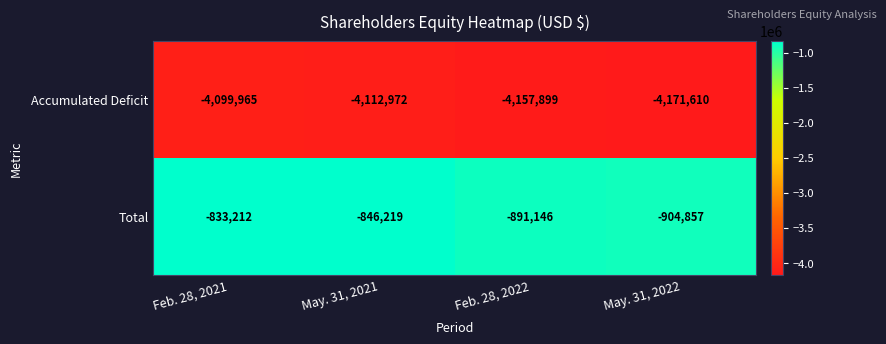

Reading left to right, transcribe all the data shown in this chart.

Accumulated Deficit: Feb. 28, 2021=-4099965	May. 31, 2021=-4112972	Feb. 28, 2022=-4157899	May. 31, 2022=-4171610
Total: Feb. 28, 2021=-833212	May. 31, 2021=-846219	Feb. 28, 2022=-891146	May. 31, 2022=-904857